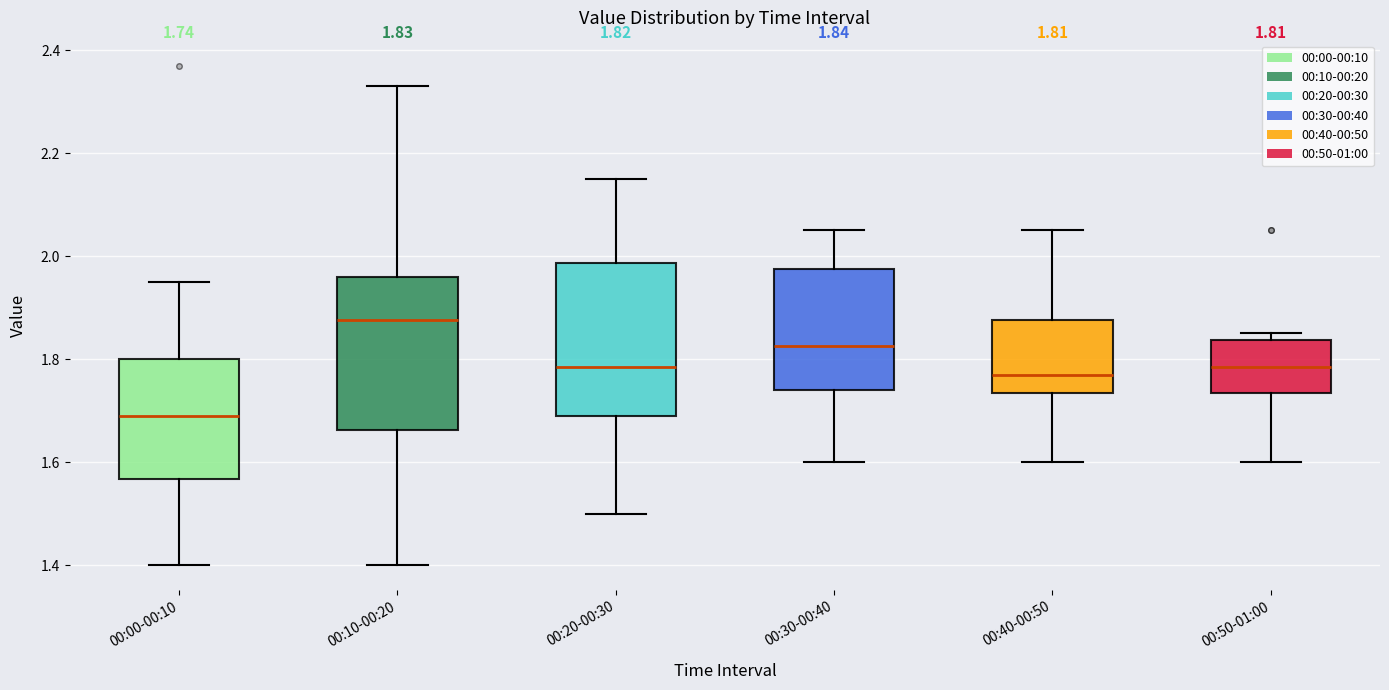

Which box's median line is the highest?

00:10-00:20